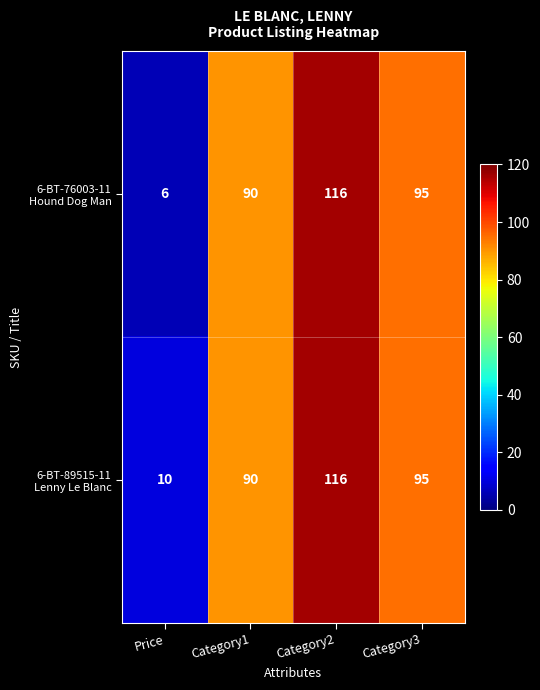

At which category is the sum across all series the highest?

Category2